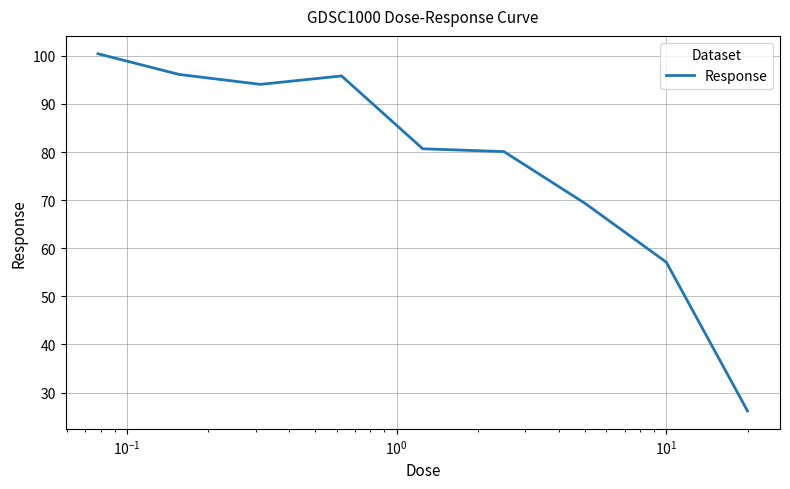

What is the difference between the maximum and minimum values?

74.3